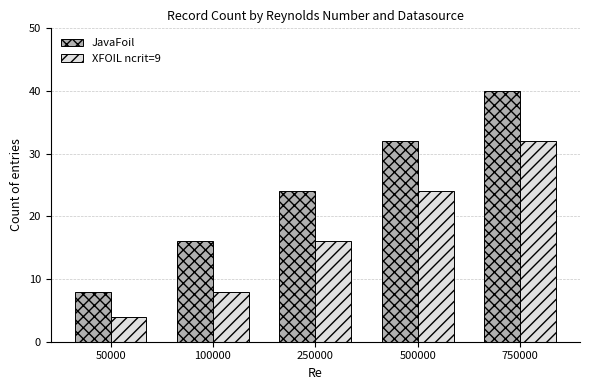

Which category has the lowest value across all series?

50000